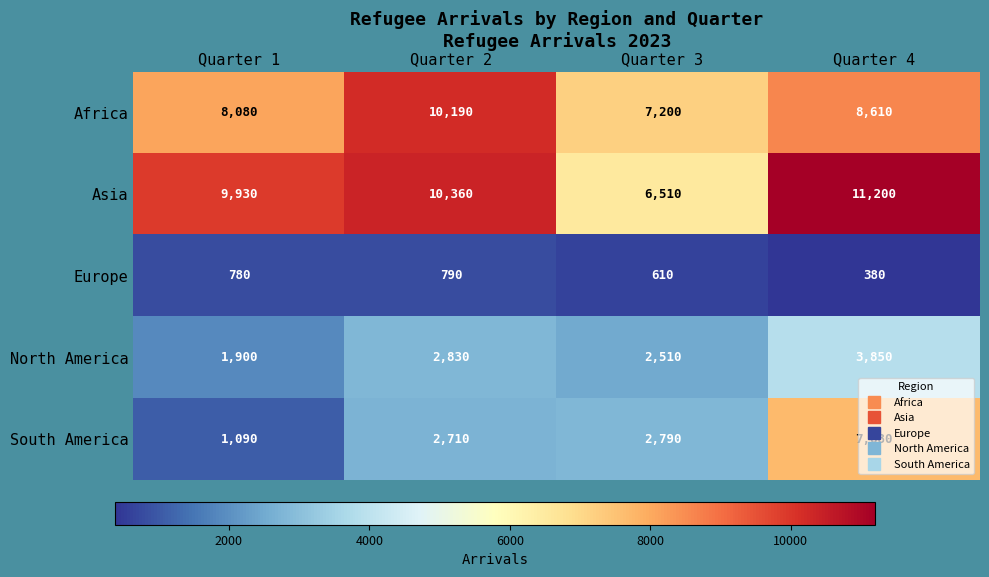

At which label is Africa closest to 8695?

Quarter 4